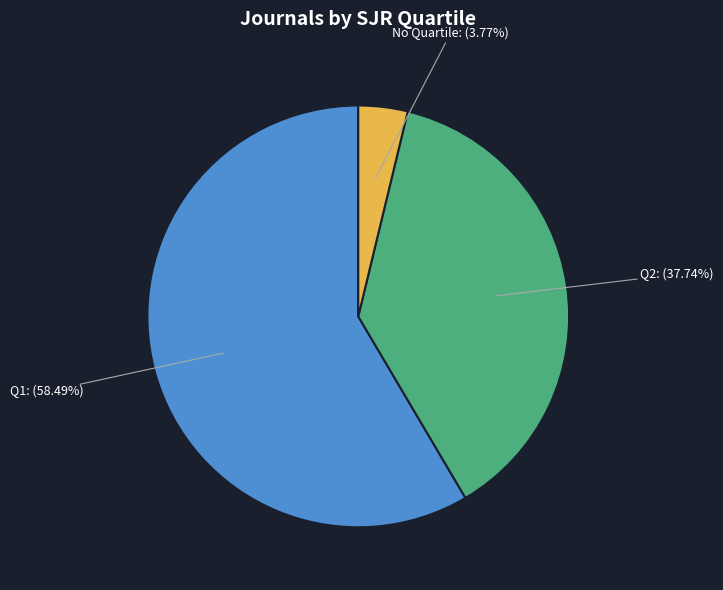

Is there any slice that represents more than half of the pie?

Yes